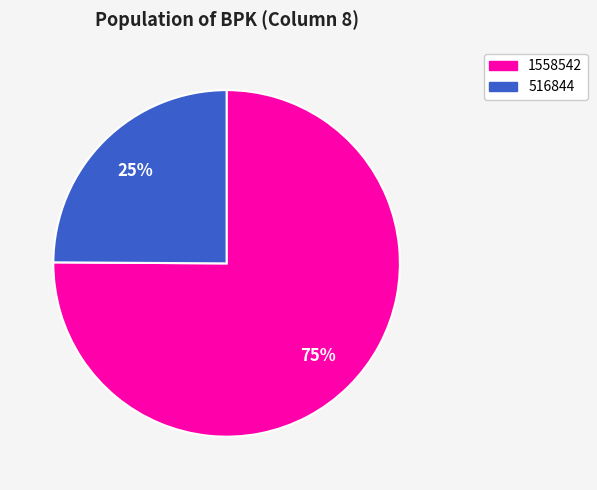

To the nearest percent, what is the difference between the 516844 and 1558542 slice percentages?

50%